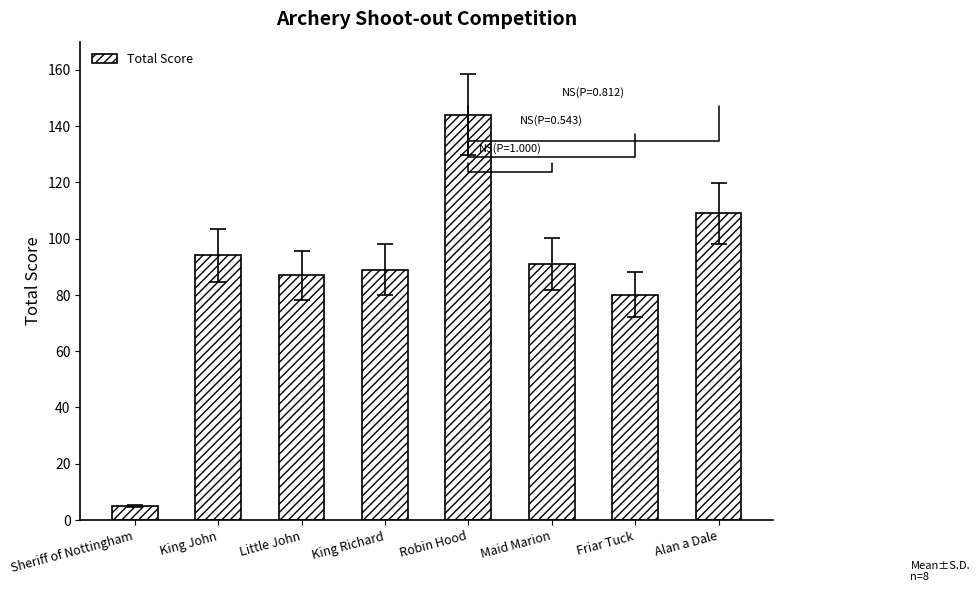

What position from the left is Alan a Dale?

8